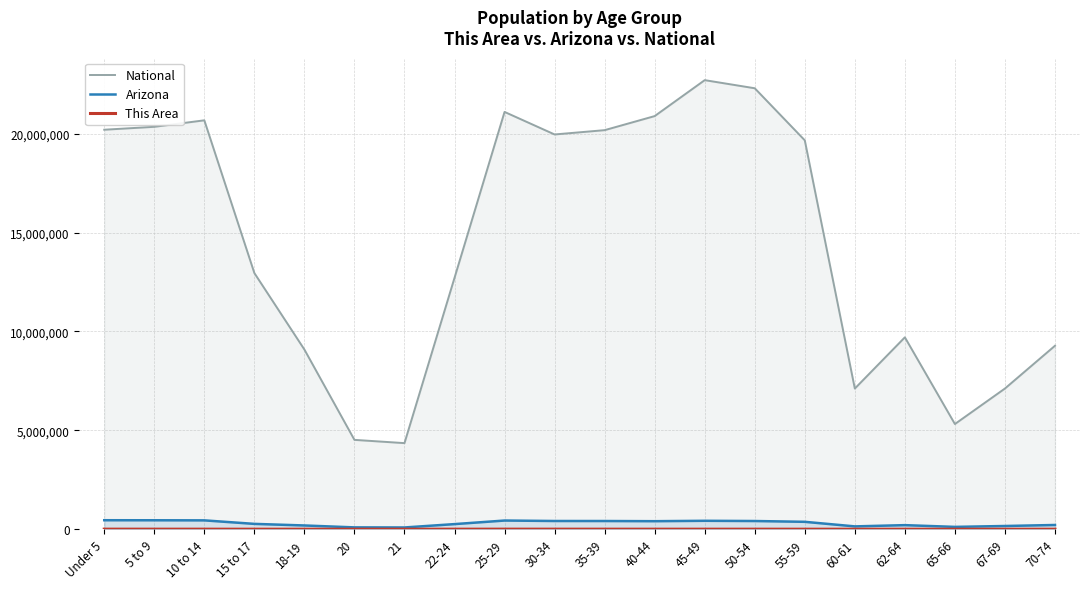

True or false: National and This Area intersect in this chart.

False